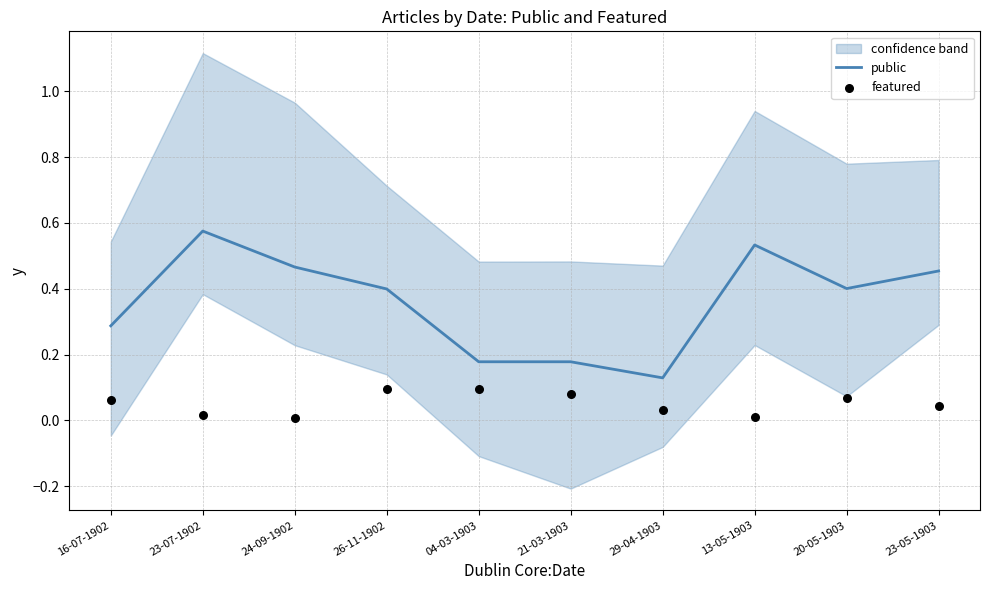

Which series has the largest total across all categories?

public